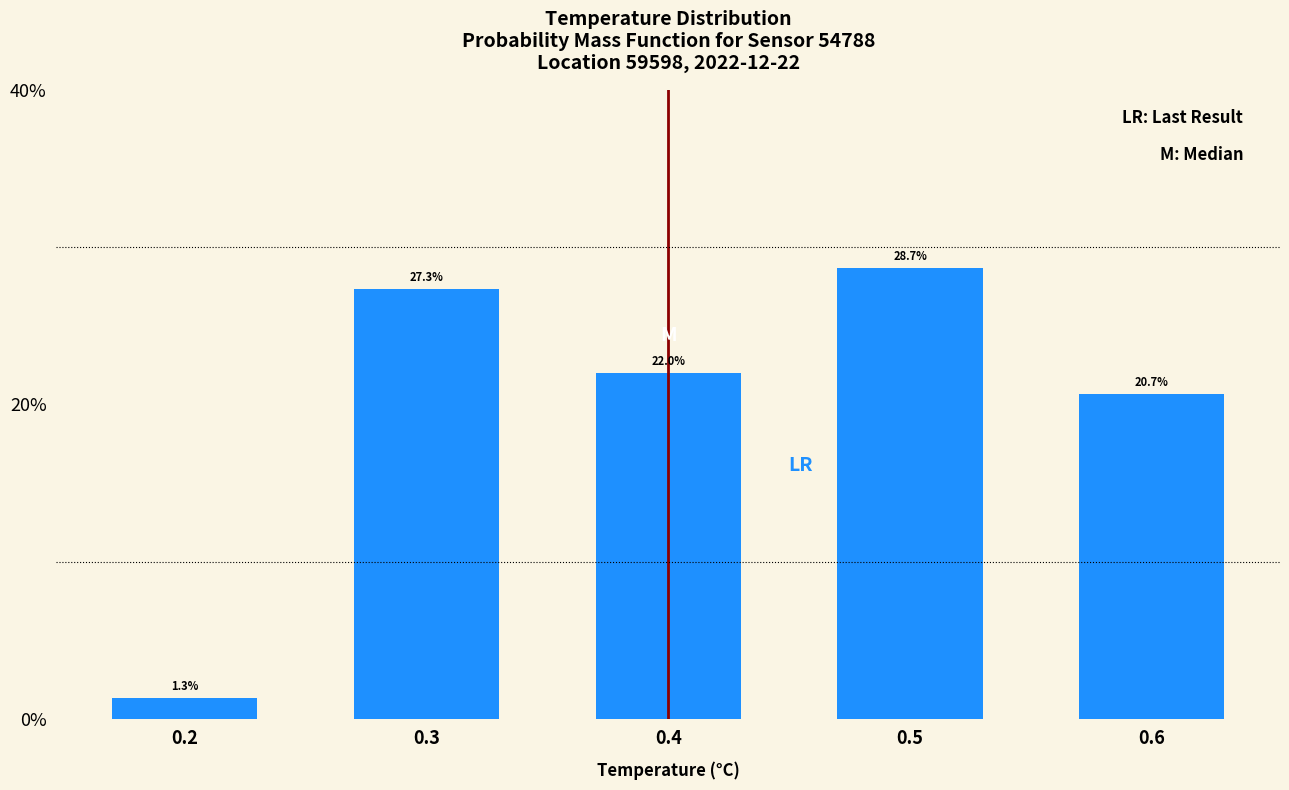

Reading left to right, what are all the values shown in this chart?

0.2=1.3	0.3=27.3	0.4=22.0	0.5=28.7	0.6=20.7